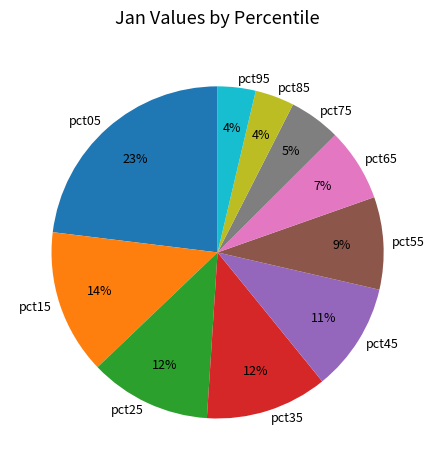

Does pct45 represent more than half of the total?

No